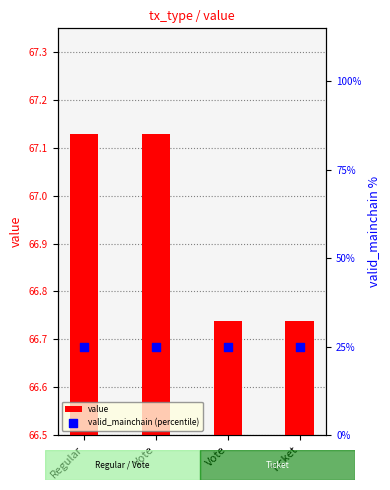

Which series contains the lowest Y value?

valid_mainchain (percentile)